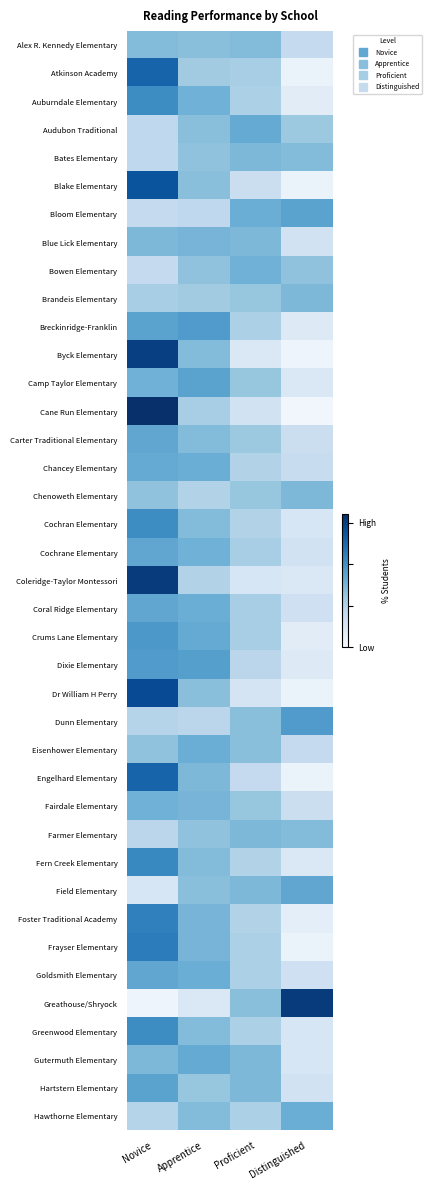

At Apprentice, list the series in order from smallest to largest.

Greathouse/Shryock, Bloom Elementary, Dunn Elementary, Chenoweth Elementary, Coleridge-Taylor Montessori, Cane Run Elementary, Atkinson Academy, Brandeis Elementary, Hartstern Elementary, Bates Elementary, Bowen Elementary, Farmer Elementary, Alex R. Kennedy Elementary, Audubon Traditional, Blake Elementary, Dr William H Perry, Field Elementary, Byck Elementary, Carter Traditional Elementary, Cochran Elementary, Fern Creek Elementary, Greenwood Elementary, Hawthorne Elementary, Engelhard Elementary, Blue Lick Elementary, Fairdale Elementary, Foster Traditional Academy, Frayser Elementary, Auburndale Elementary, Cochrane Elementary, Chancey Elementary, Coral Ridge Elementary, Eisenhower Elementary, Goldsmith Elementary, Crums Lane Elementary, Gutermuth Elementary, Camp Taylor Elementary, Dixie Elementary, Breckinridge-Franklin